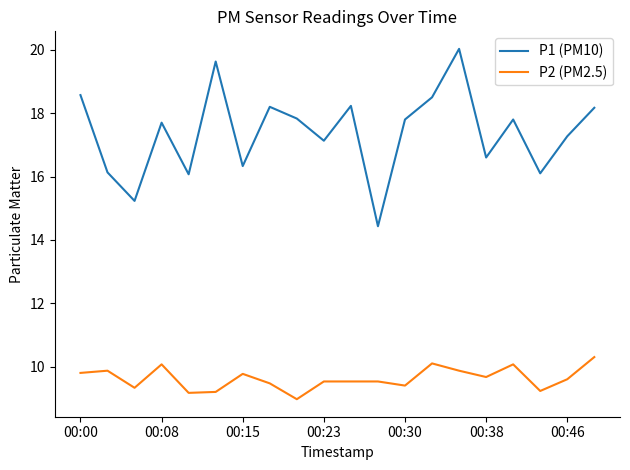

How many lines are shown in the chart?

2